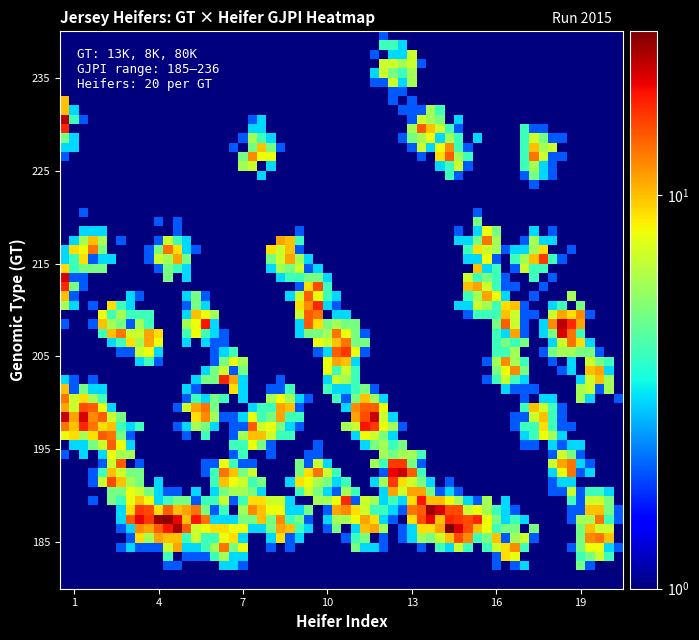

What is the greatest value displayed?

236